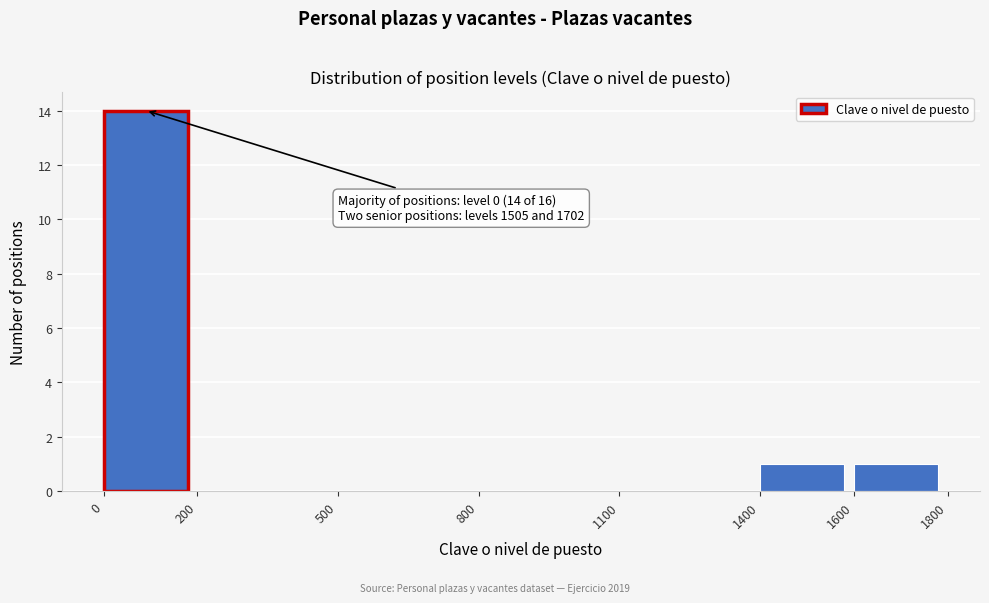

Which range on the x-axis has the tallest bar?

0 to 200